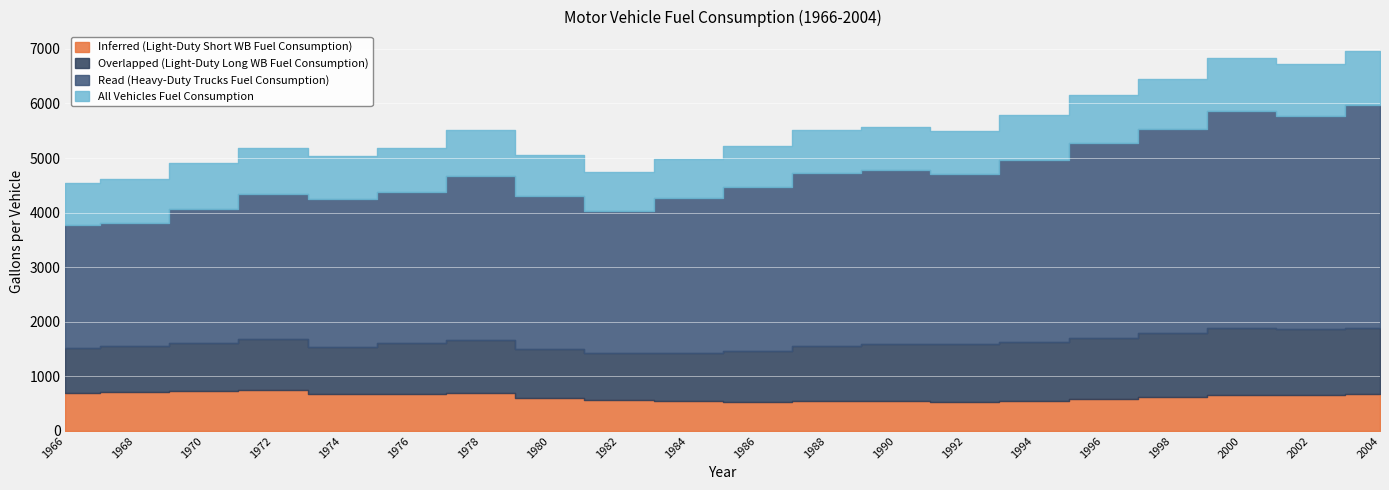

Does the chart display data point markers on the line(s)?

No